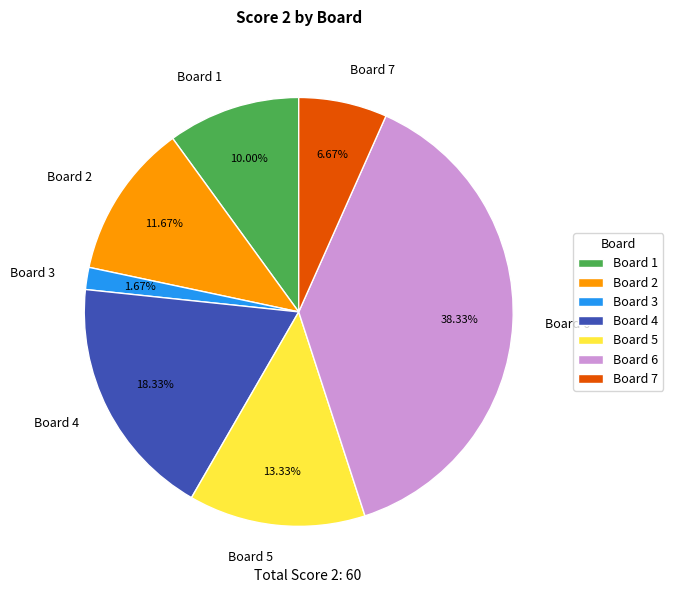

Between Board 3 and Board 2, which is larger?

Board 2